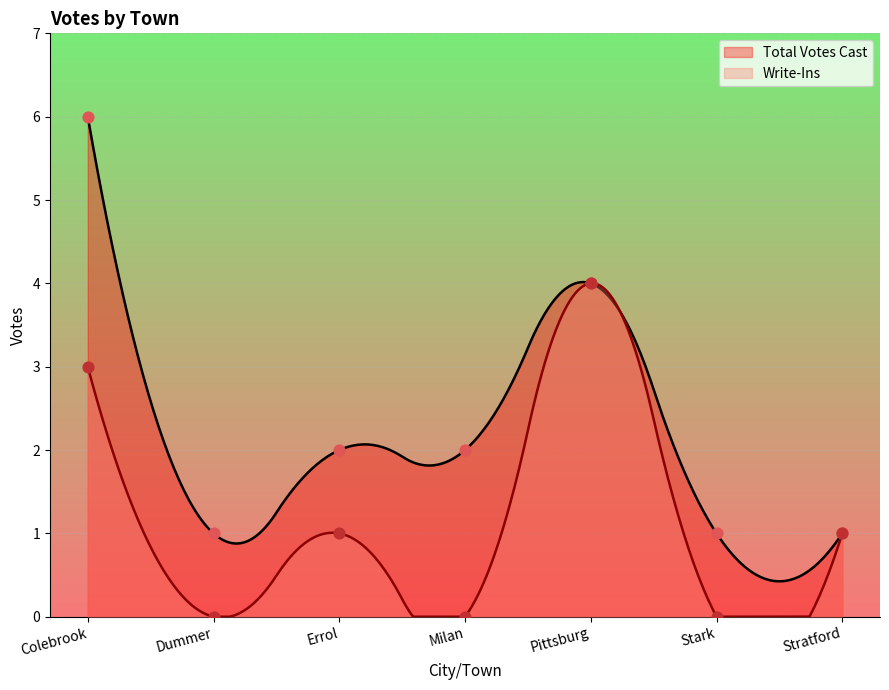

What is the total value across all series at Milan?

2